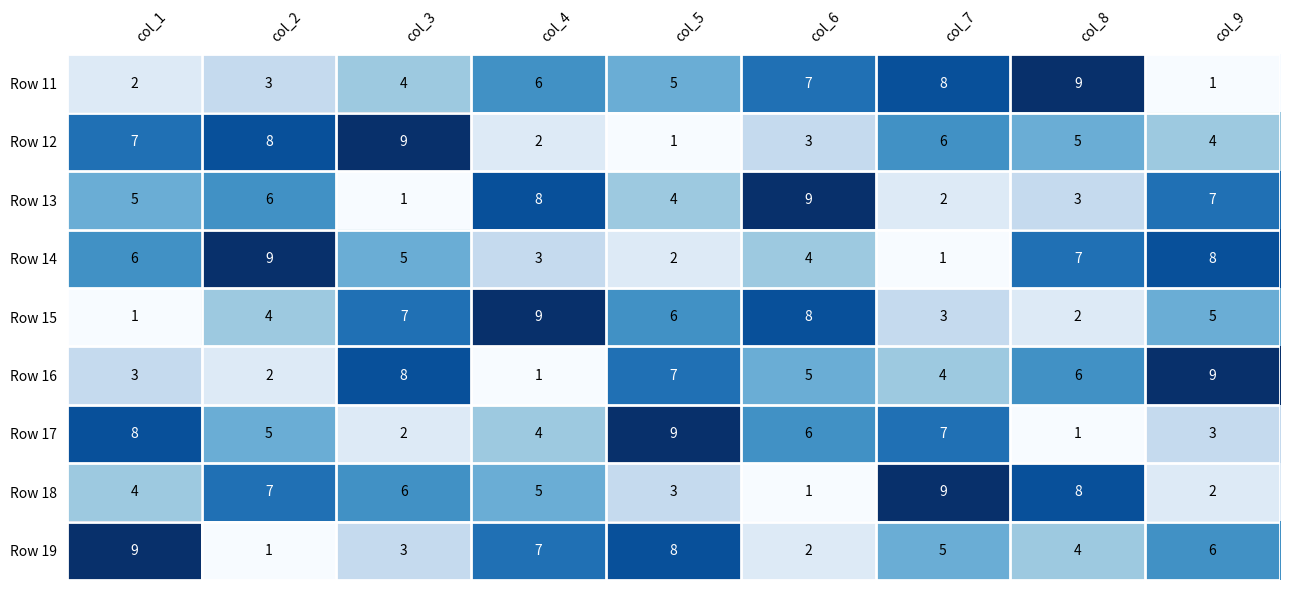

List the labels in order of Row 15 value, smallest first.

col_1, col_8, col_7, col_2, col_9, col_5, col_3, col_6, col_4